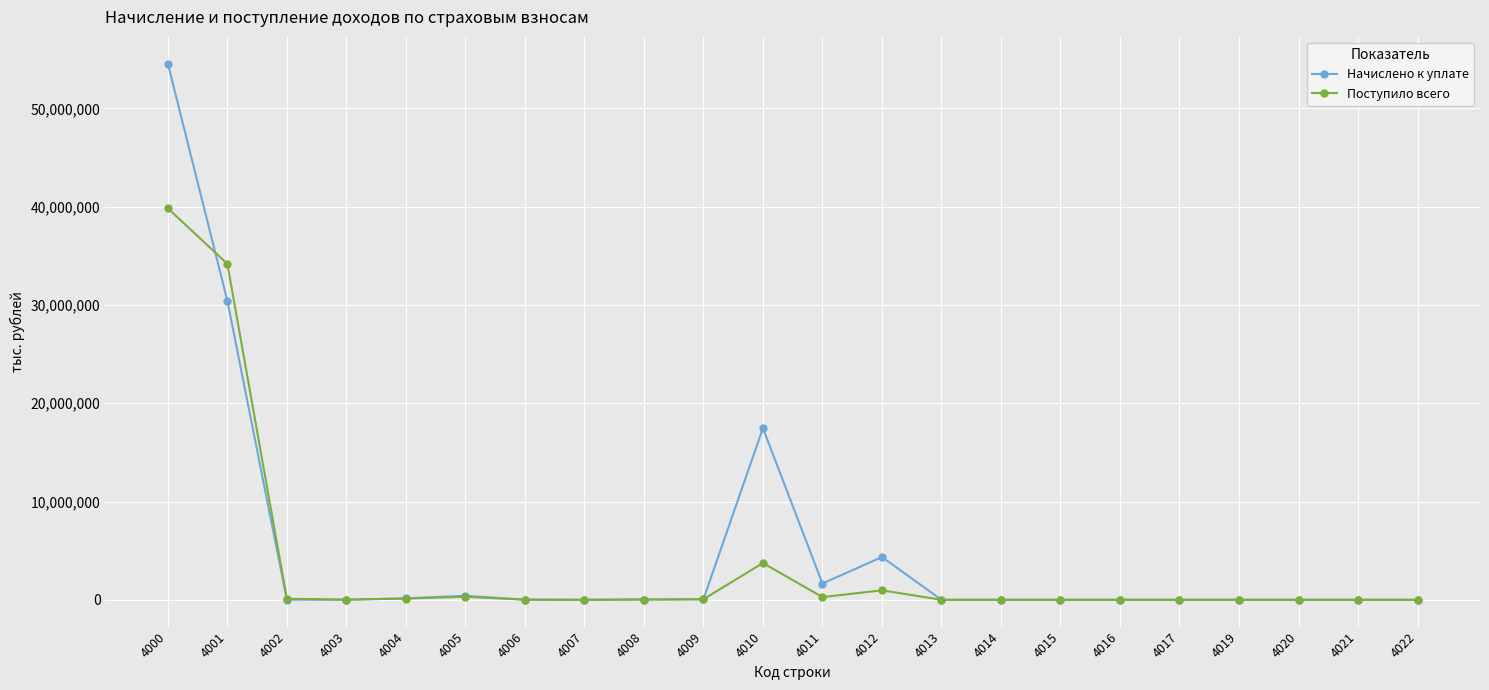

What is the total value across all series at 4003?

24370